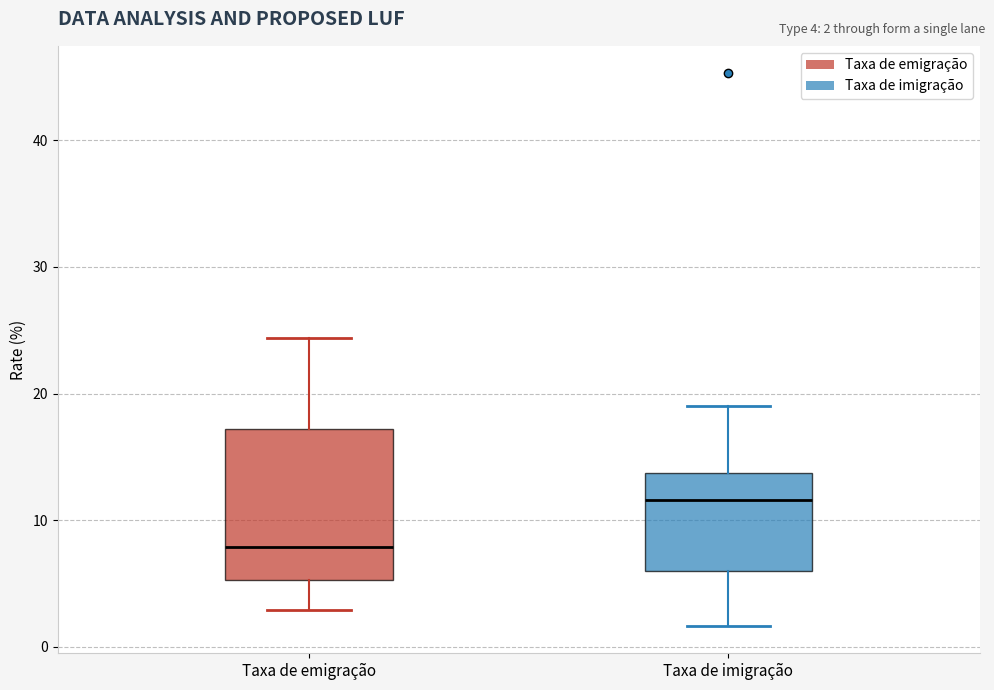

Which box's median line is the highest?

Taxa de imigração